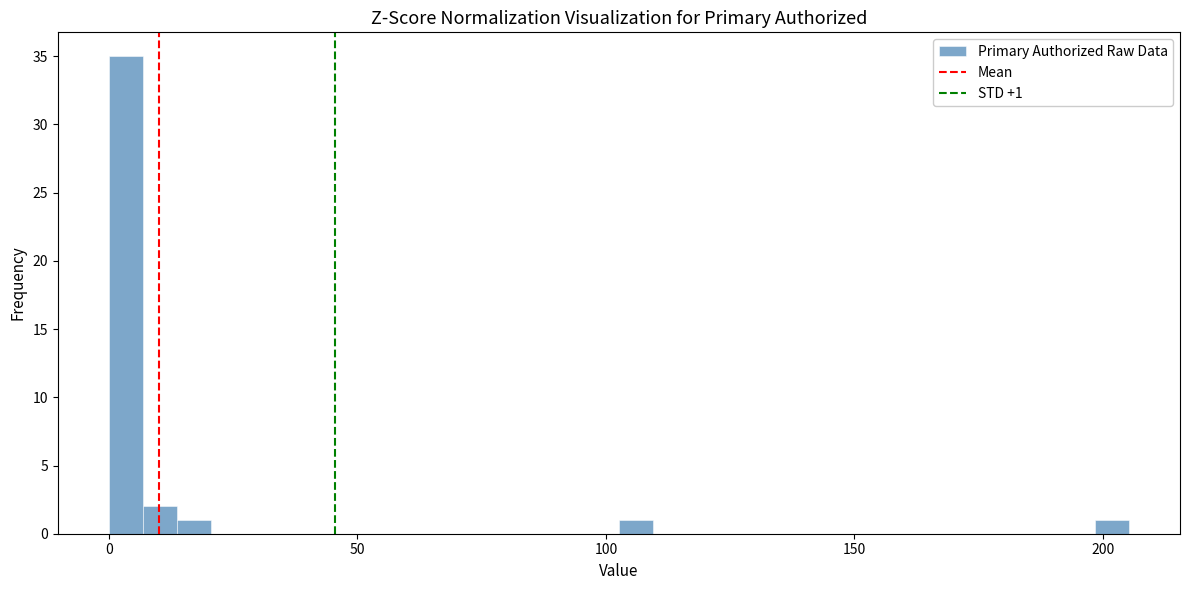

Around what value on the x-axis is the tallest bar? Give the approximate position of its centre, as read against the axis.

5